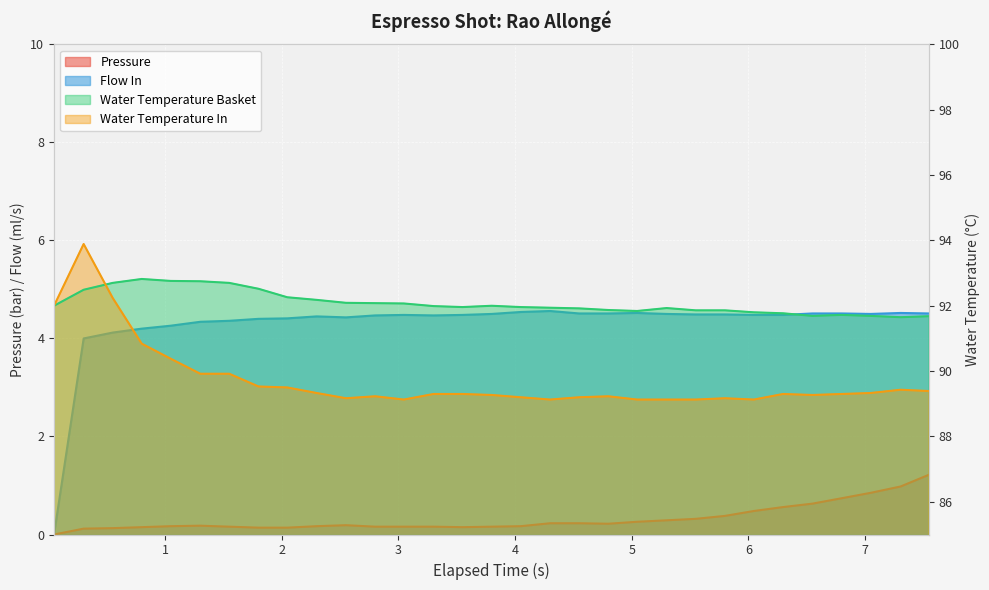

True or false: pressure and water_temperature_basket intersect in this chart.

False